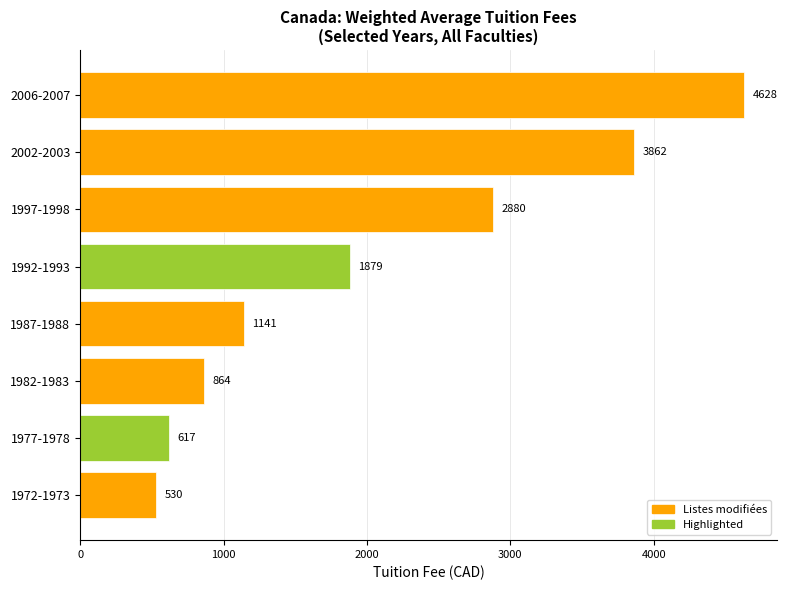

Does the chart contain stacked bars?

No